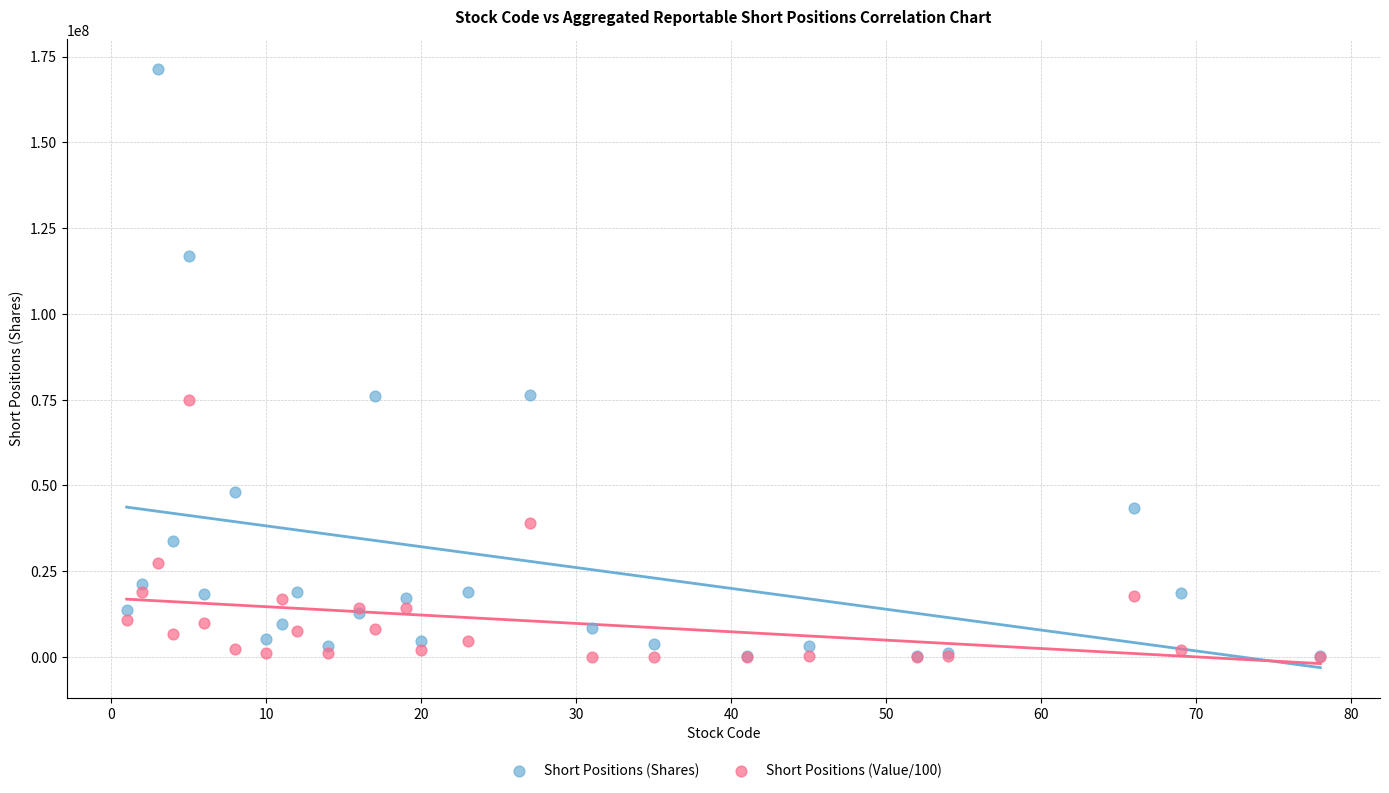

What are all the series names shown in the legend?

Short Positions (Shares), Short Positions (Value/100)